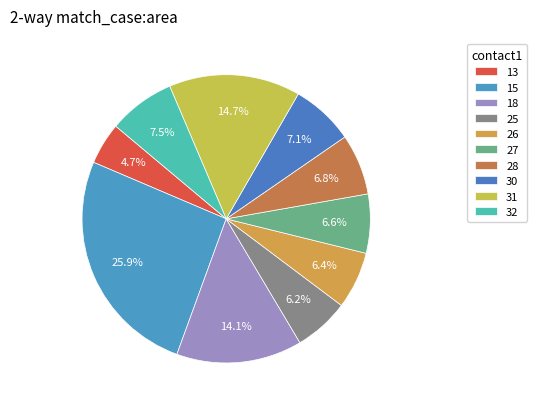

What percentage do 25 and 18 together represent?

20.3%